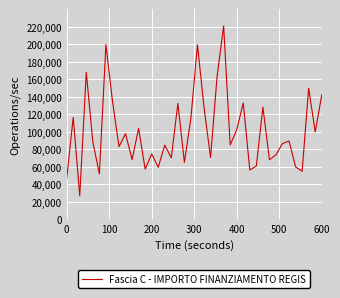

What is the minimum value shown in the chart?

26730.0